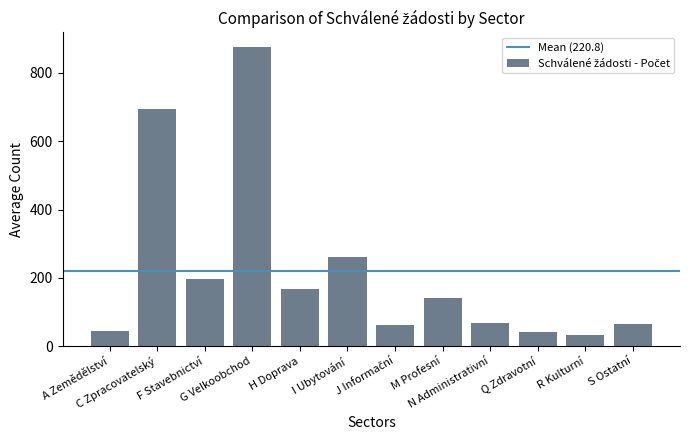

The value at R Kulturní is 32. True or false?

True